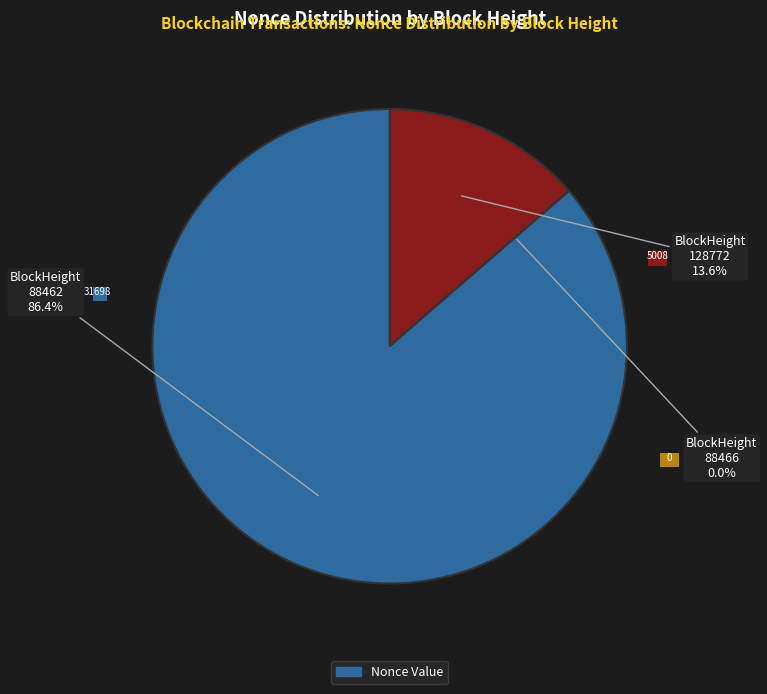

What is the change in value from 88466 to 88462?

+31698